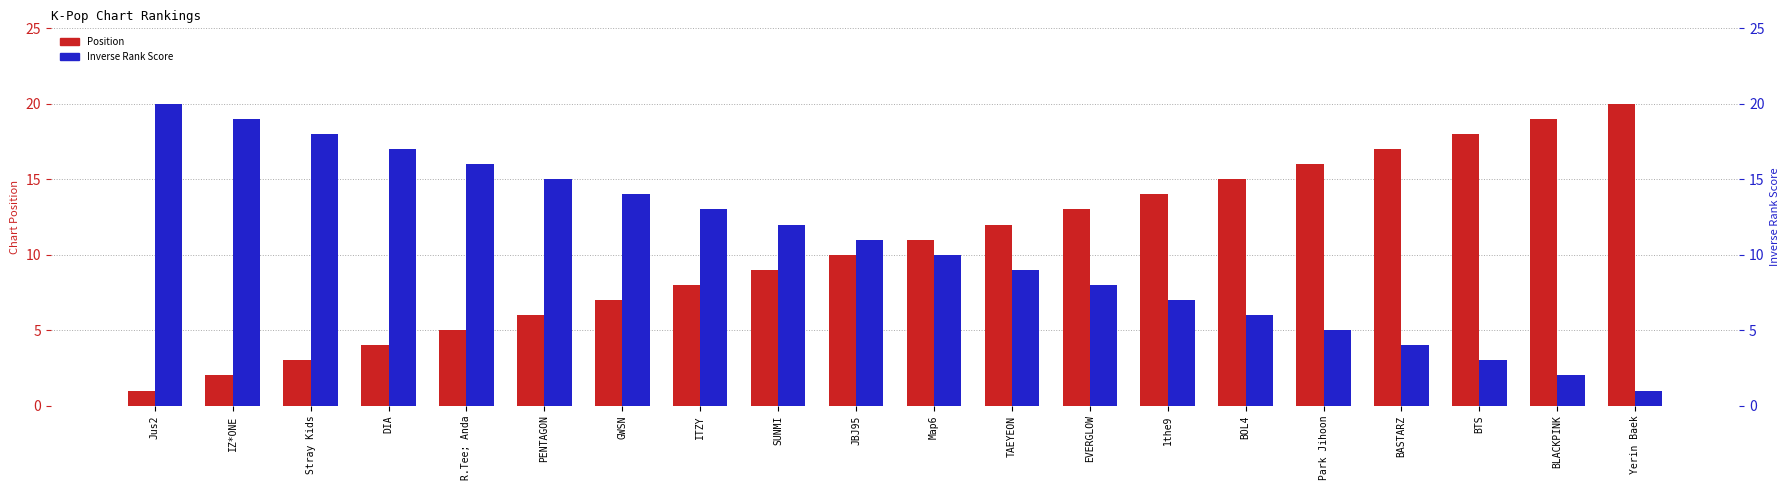

Which series has the largest total across all categories?

Position